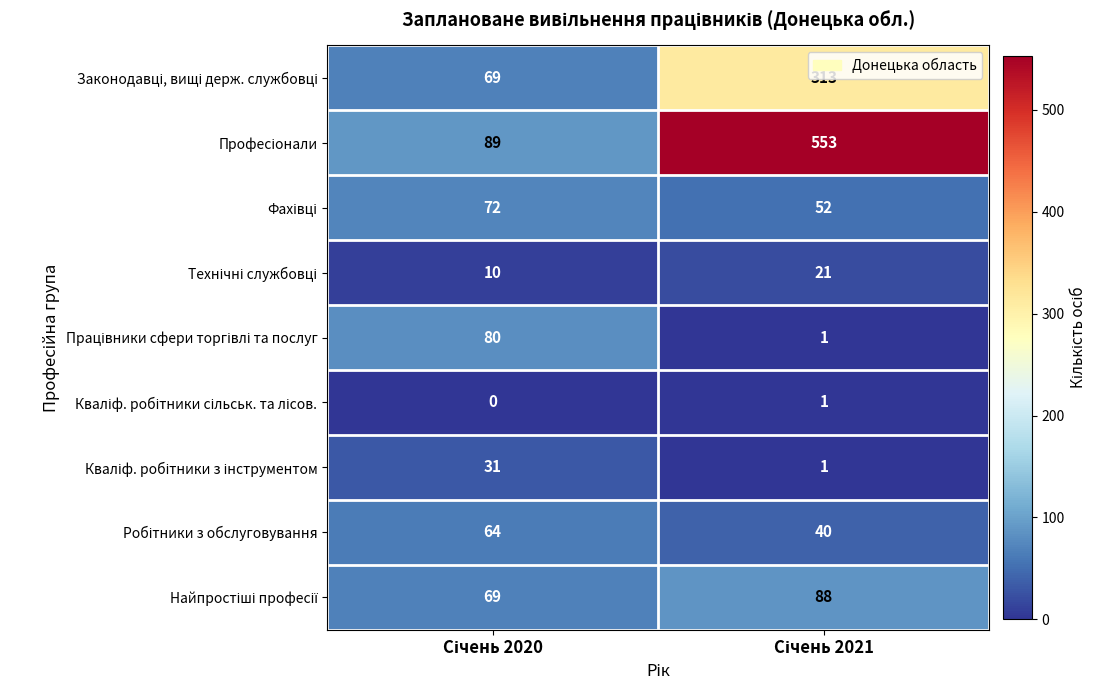

How many categories are shown in the chart?

2